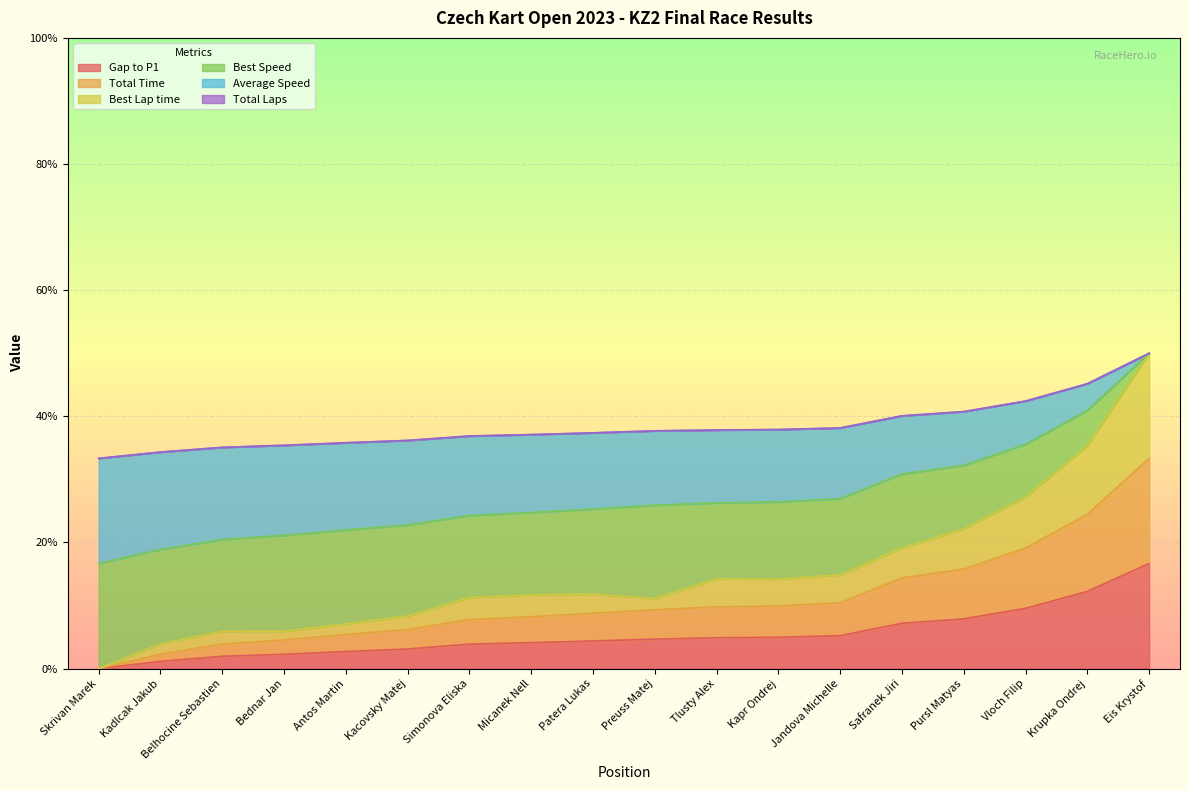

True or false: Gap to P1 and Best Lap time intersect in this chart.

False